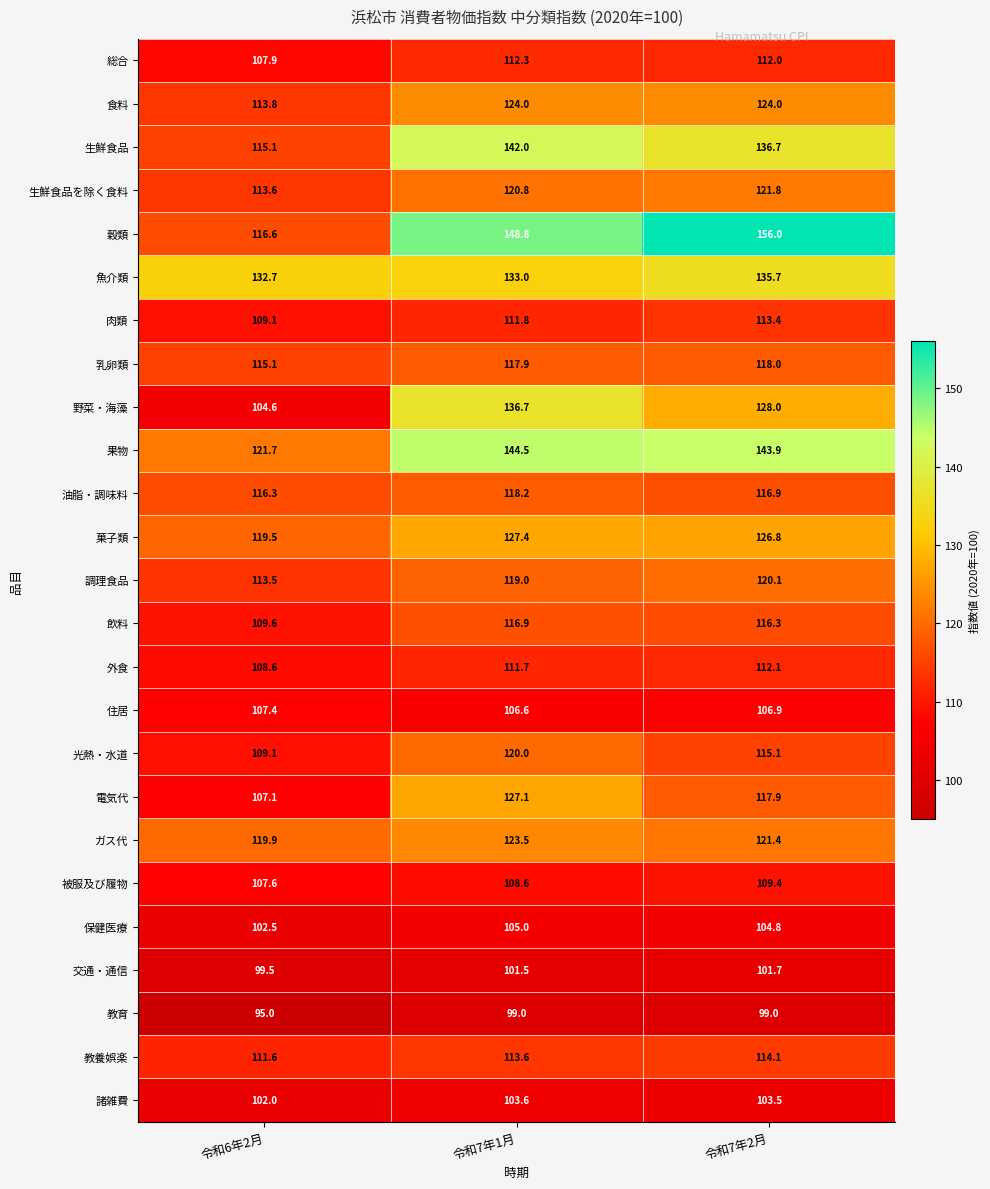

Which series changed the most between 令和6年2月 and 令和7年2月?

穀類